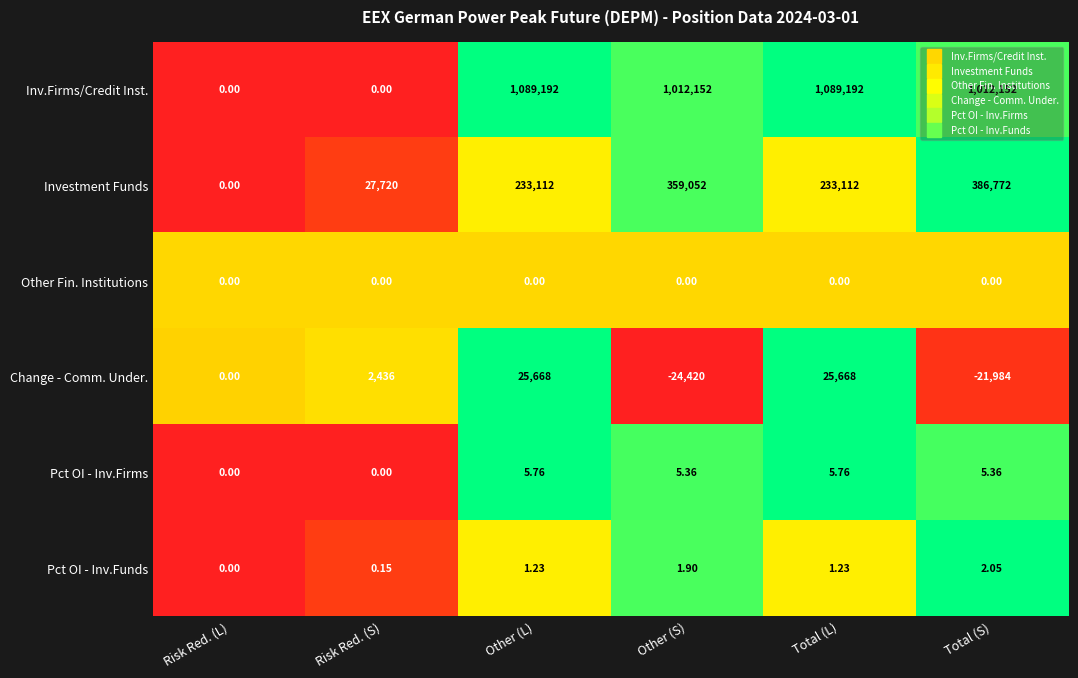

How many categories are shown in the chart?

6